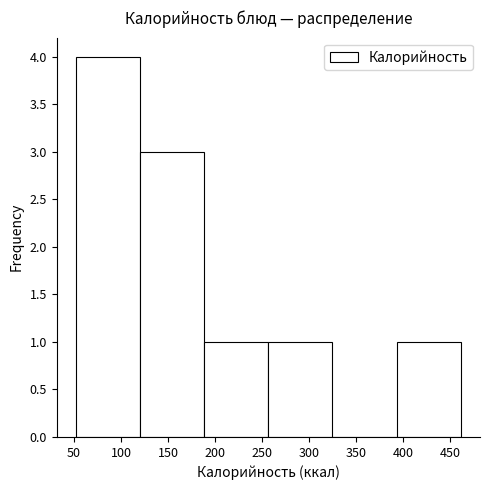

What is the height of the bar covering 50 to 120 on the x-axis? Neither the bar edges nor the heights are printed on the chart, so give them approximately, as read against the axes.

4